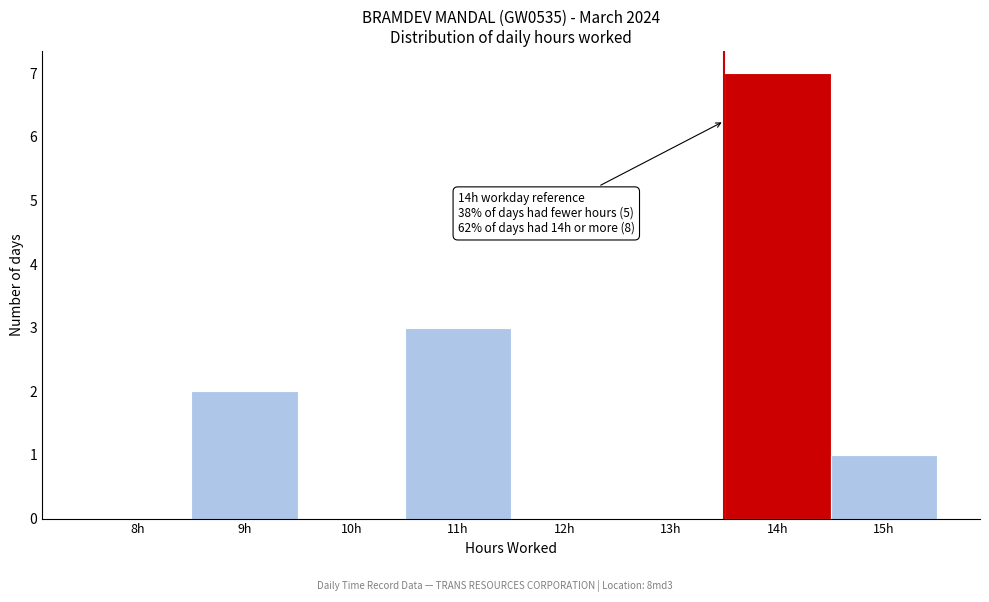

Reading right to left, extract all data points from this chart.

15h=1	14h=7	13h=0	12h=0	11h=3	10h=0	9h=2	8h=0